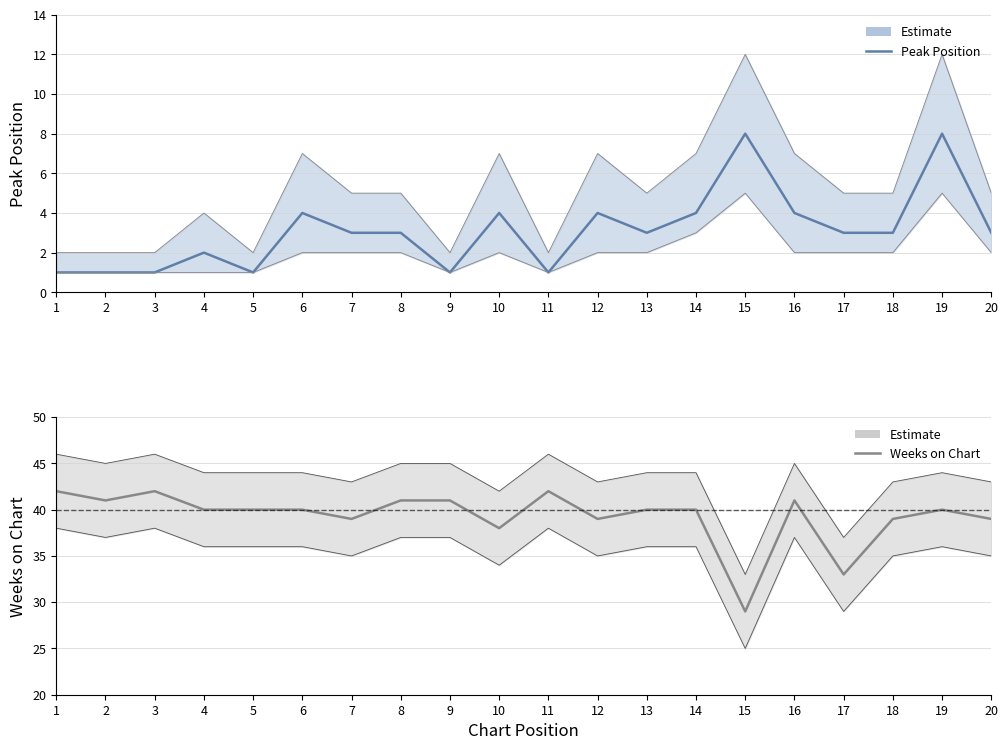

True or false: Peak Position and Weeks on Chart cross at least once.

False